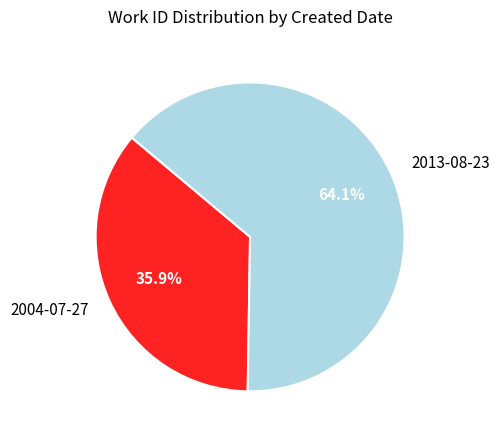

Between 2004-07-27 and 2013-08-23, which is larger?

2013-08-23